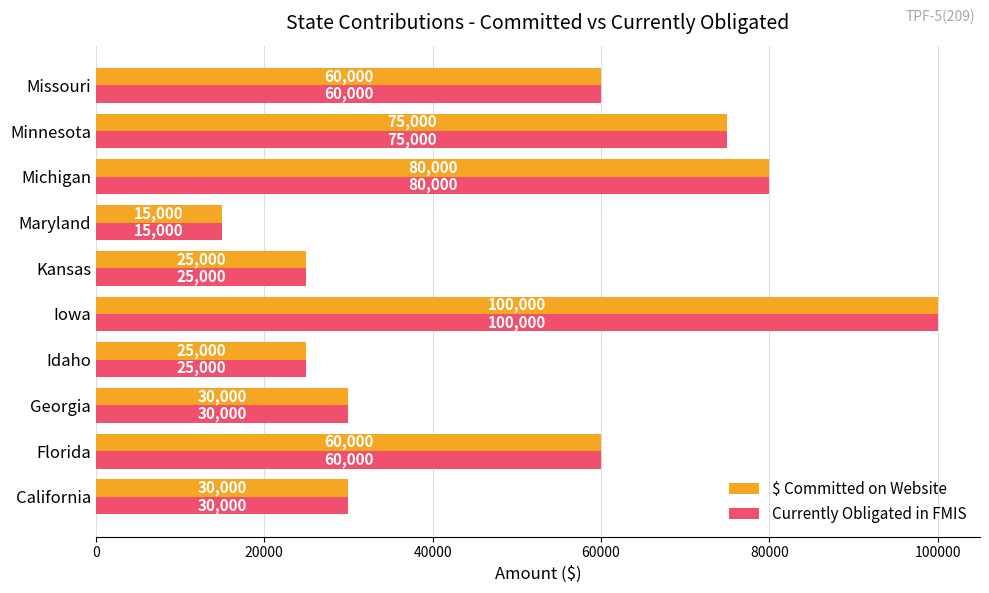

What is the approximate value of Currently Obligated in FMIS at Missouri, to the nearest 50?

60000